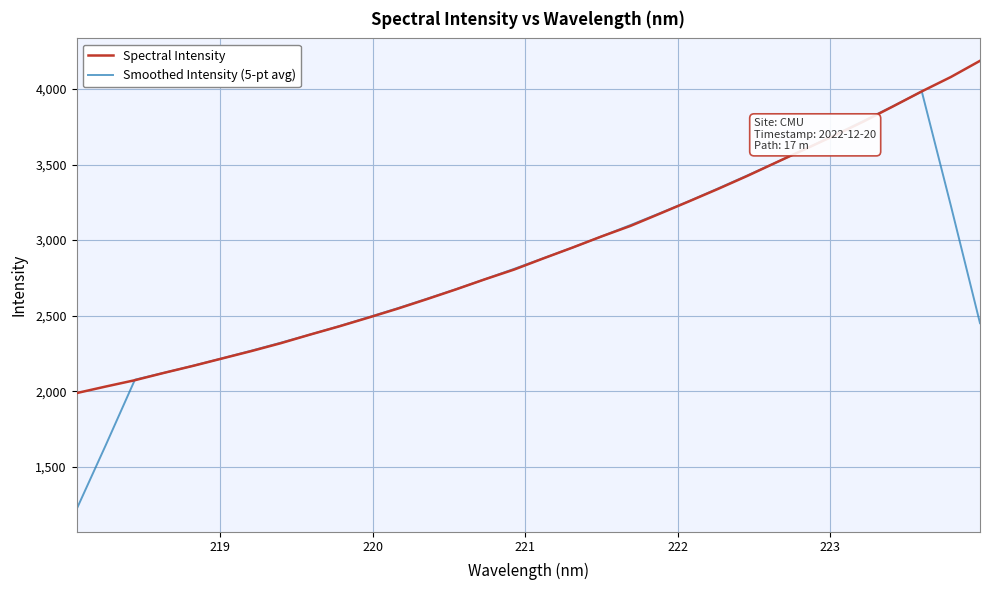

Rank the series by their maximum value, from highest to lowest.

Spectral Intensity, Smoothed Intensity (5-pt avg)